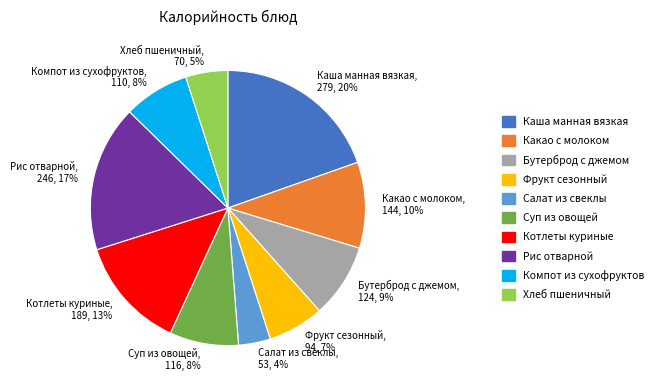

Which category has the smallest portion of the pie?

Салат из свеклы